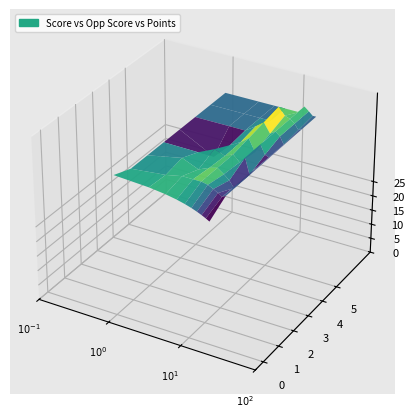

Reading right to left, transcribe all the data shown in this chart.

score: 11	14	9	1	9	10	4	2	13	4	18	5	18	12	13	19	3	13	17	2	8	5
opp_score: 4	2	3	0	6	1	2	4	7	3	1	4	7	3	3	0	2	2	1	3	2	3
points: 44	41	47	47	50	47	44	36	47	50	41	44	44	44	47	41	47	44	44	39	47	47